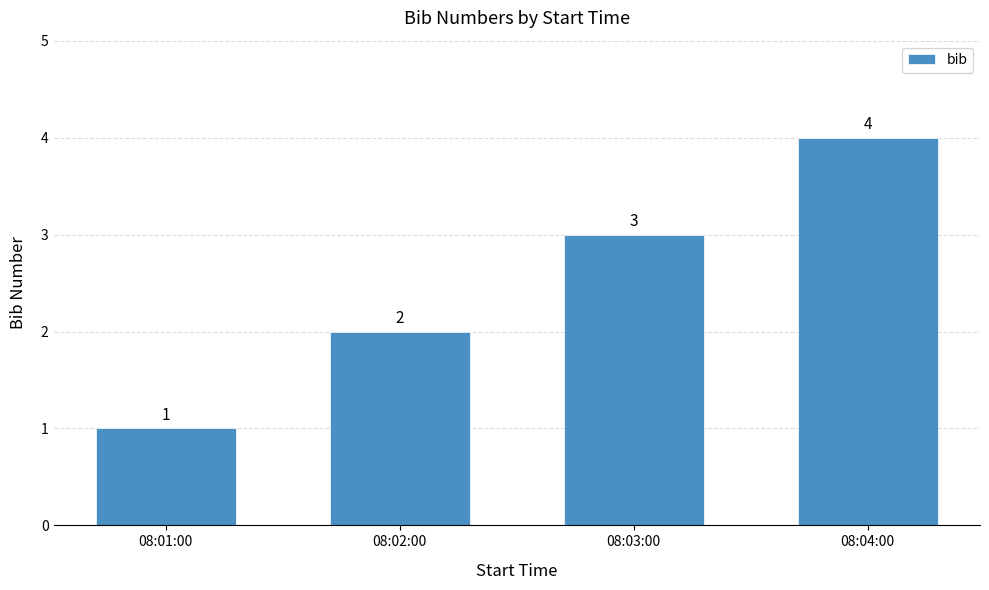

How many values are between 2 and 4?

3